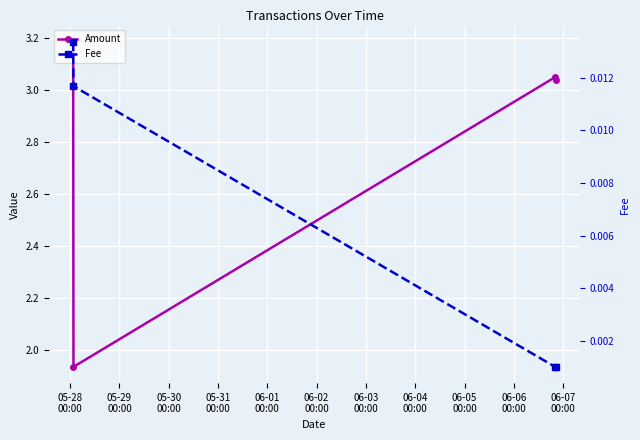

Which label corresponds to the largest value in the chart?

05-28
00:00